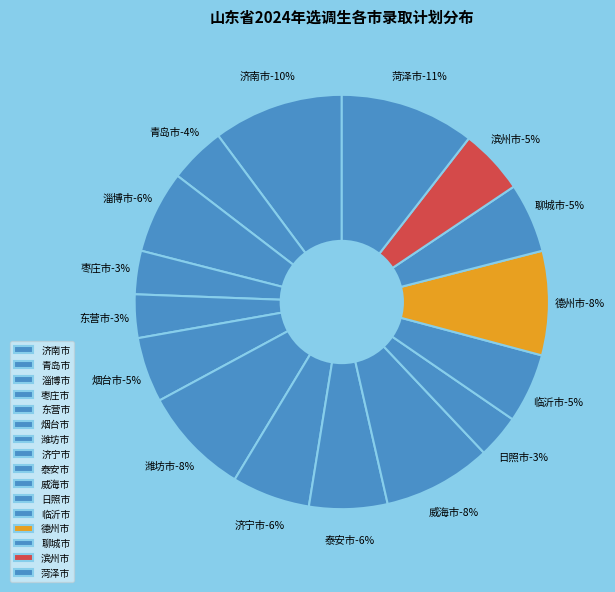

Is the sum of 潍坊市 and 淄博市 greater than half?

No